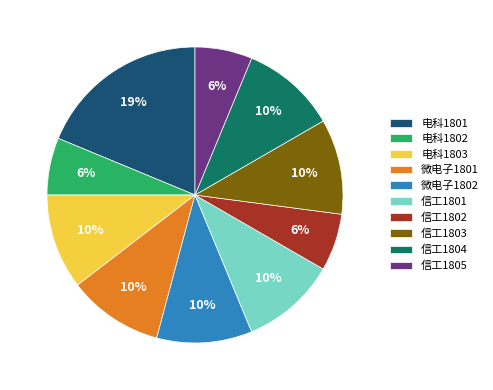

To the nearest percent, what portion does 微电子1801 represent?

10%